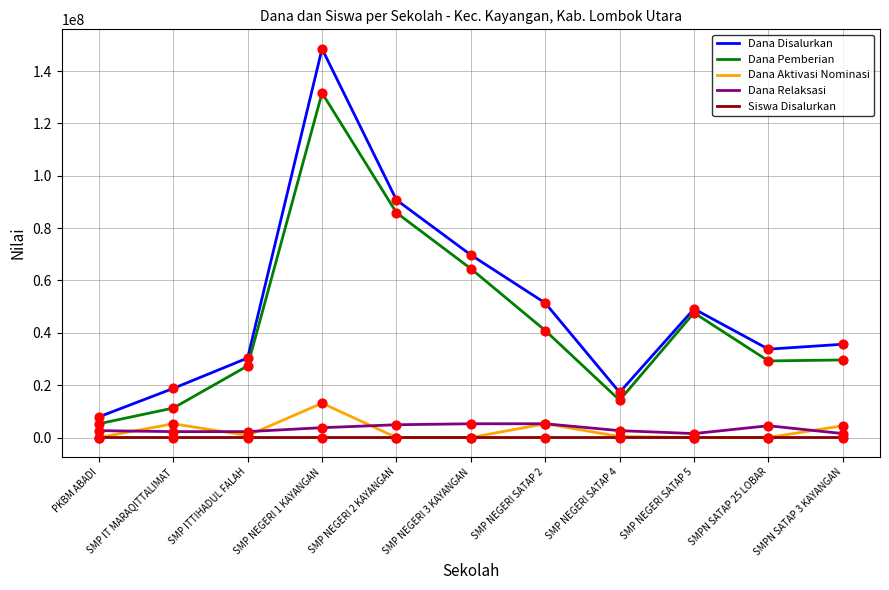

Which series has the widest spread of values?

Dana Disalurkan